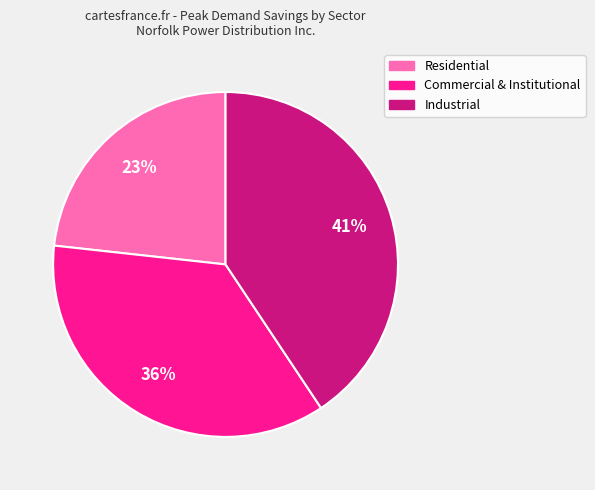

Approximately how many times larger is the value at Residential compared to Commercial & Institutional?

0.6